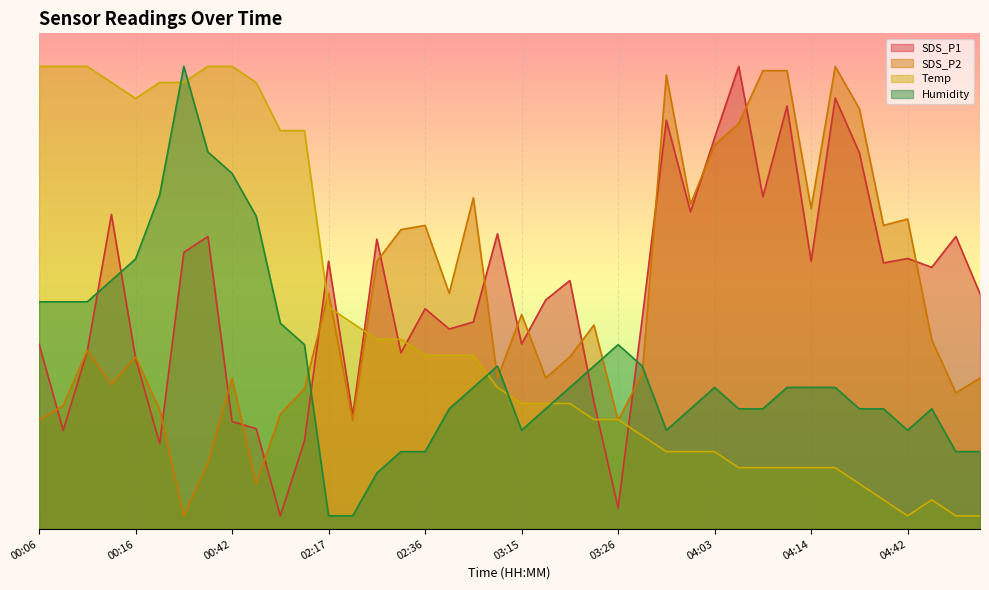

Where do Humidity and SDS_P1 first cross each other?

00:11 and 00:13